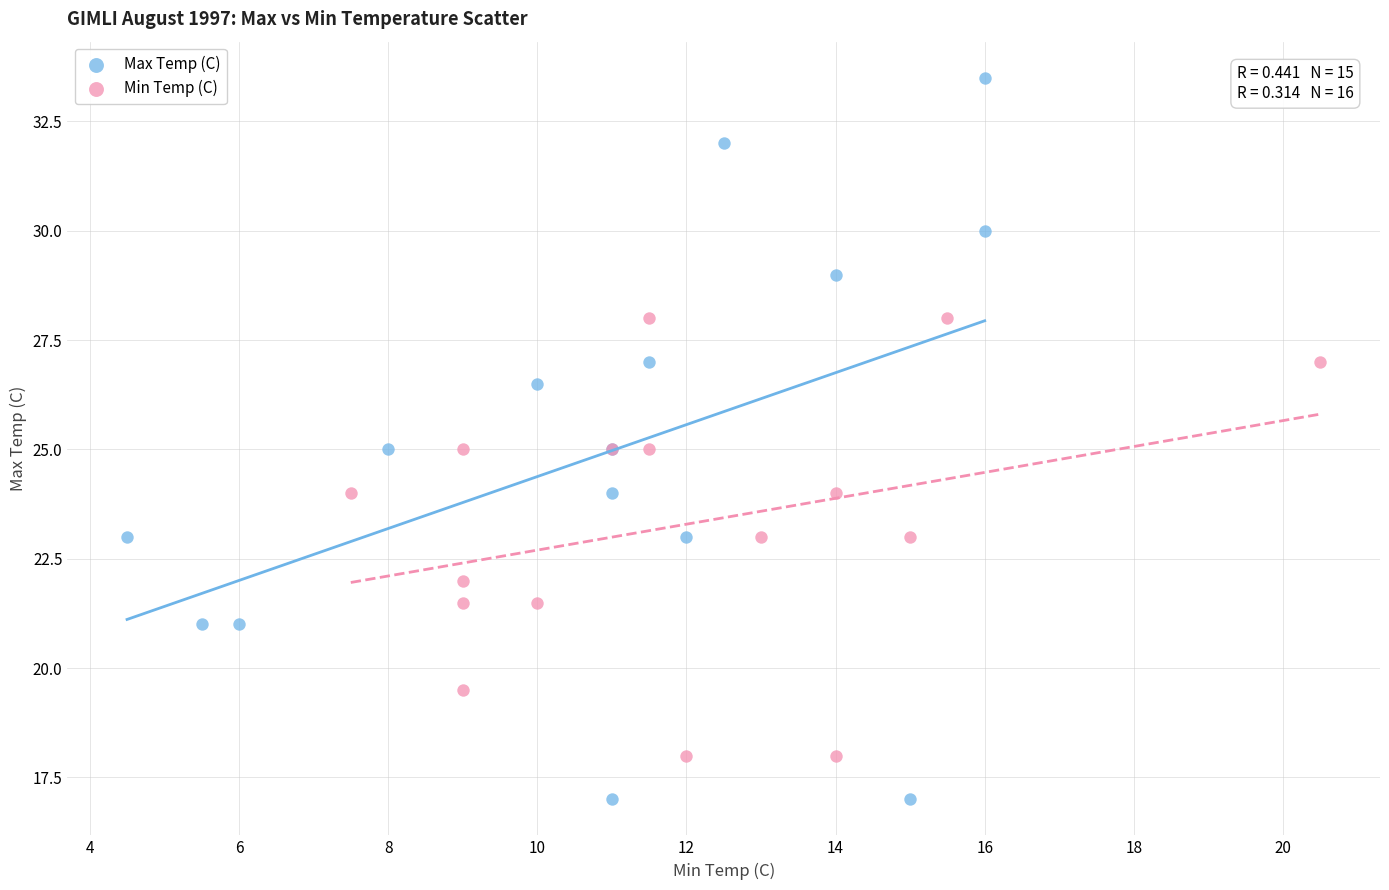

Which series contains the highest Y value?

Max Temp (C)